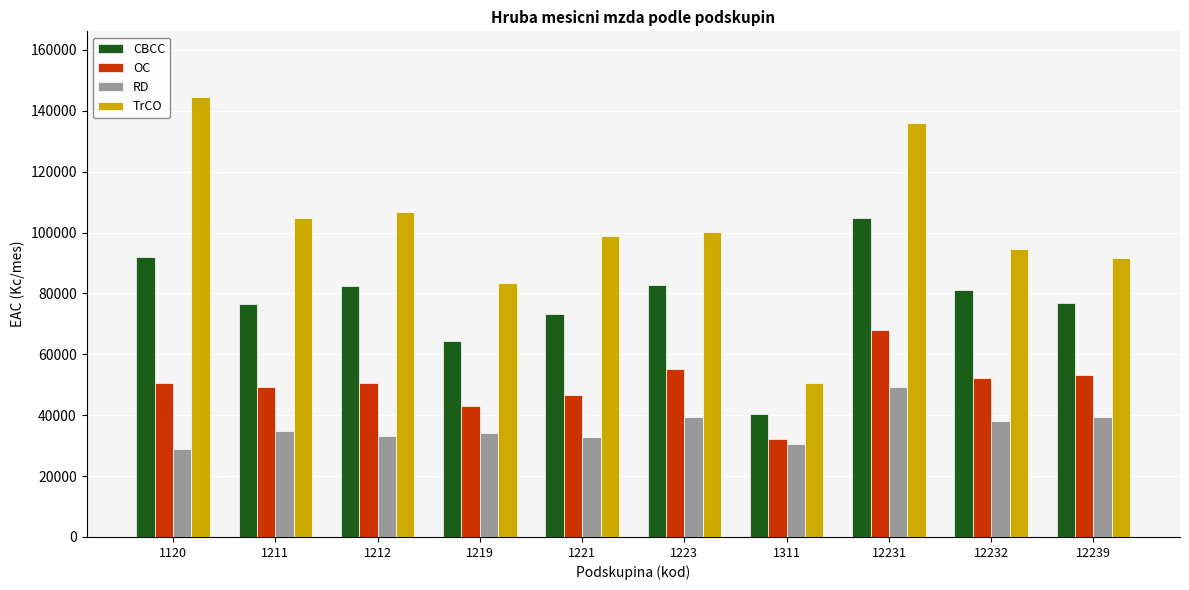

At which label does TrCO reach its peak?

1120